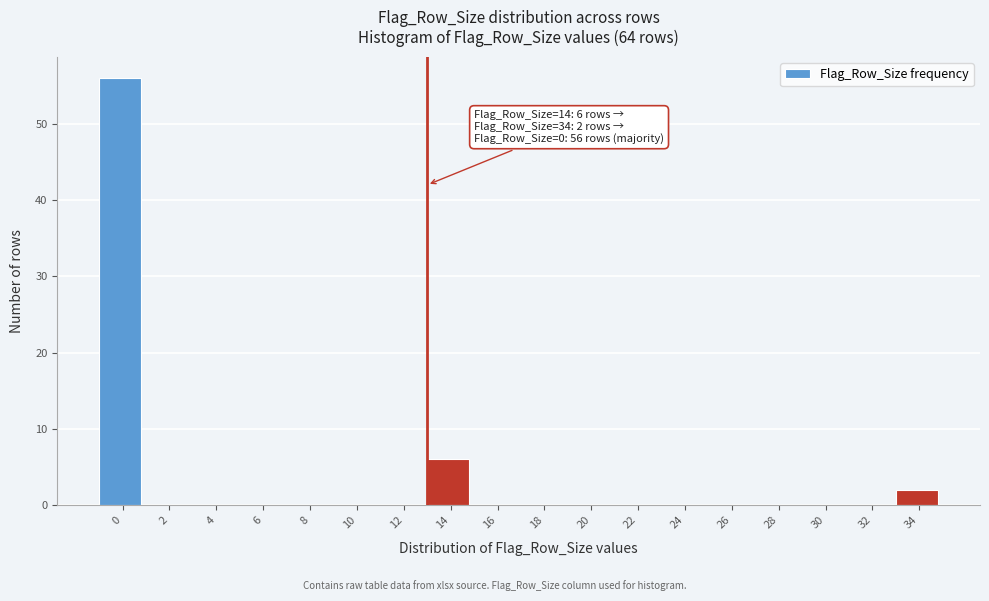

Reading left to right, what are all the values shown in this chart?

0=56	2=0	4=0	6=0	8=0	10=0	12=0	14=6	16=0	18=0	20=0	22=0	24=0	26=0	28=0	30=0	32=0	34=2